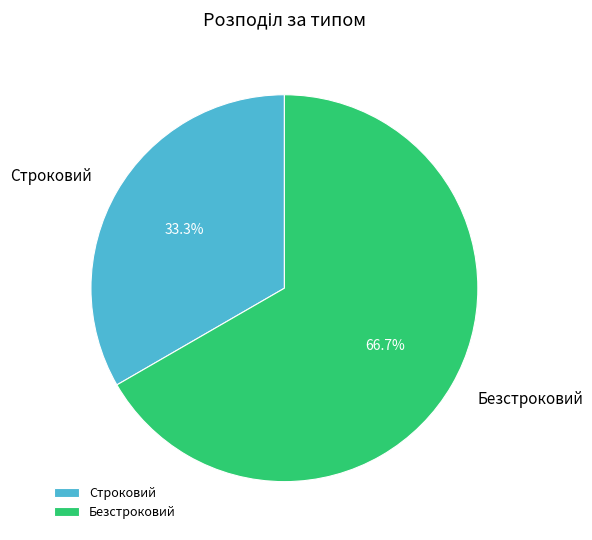

Is there any slice that represents more than half of the pie?

Yes